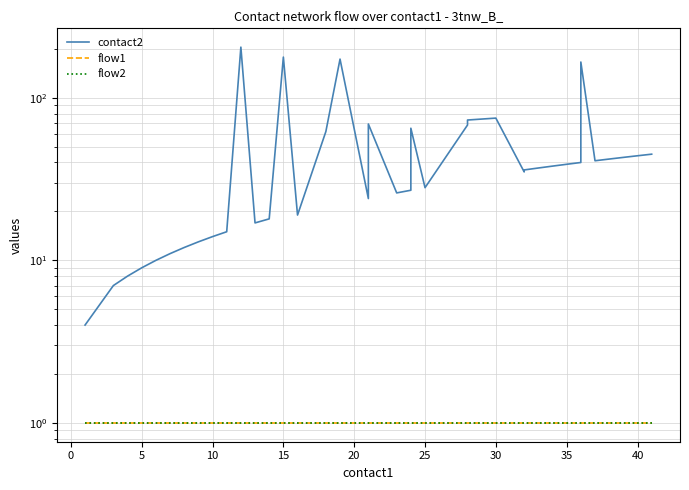

In contact2, how many points are higher than both neighbors (excluding endpoints)?

7